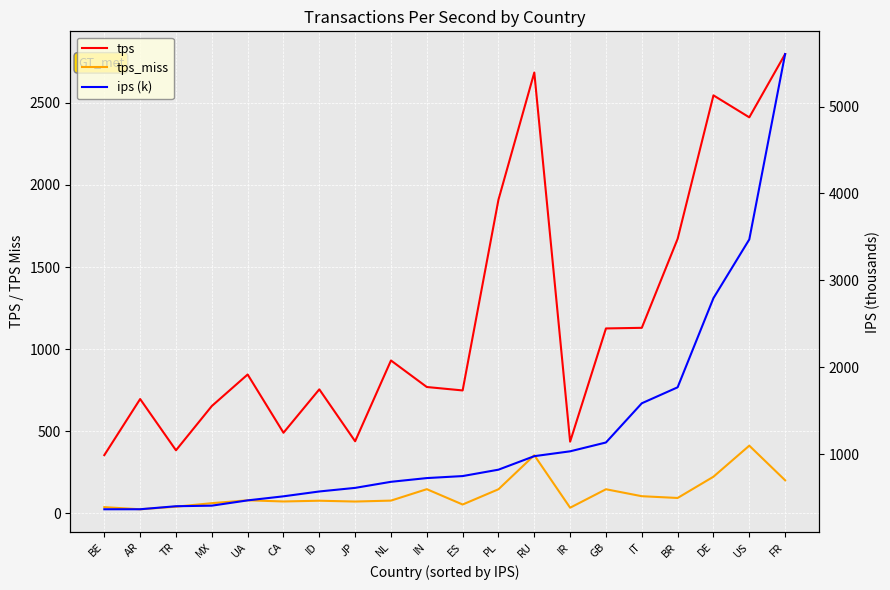

How many data points does each series have?

20